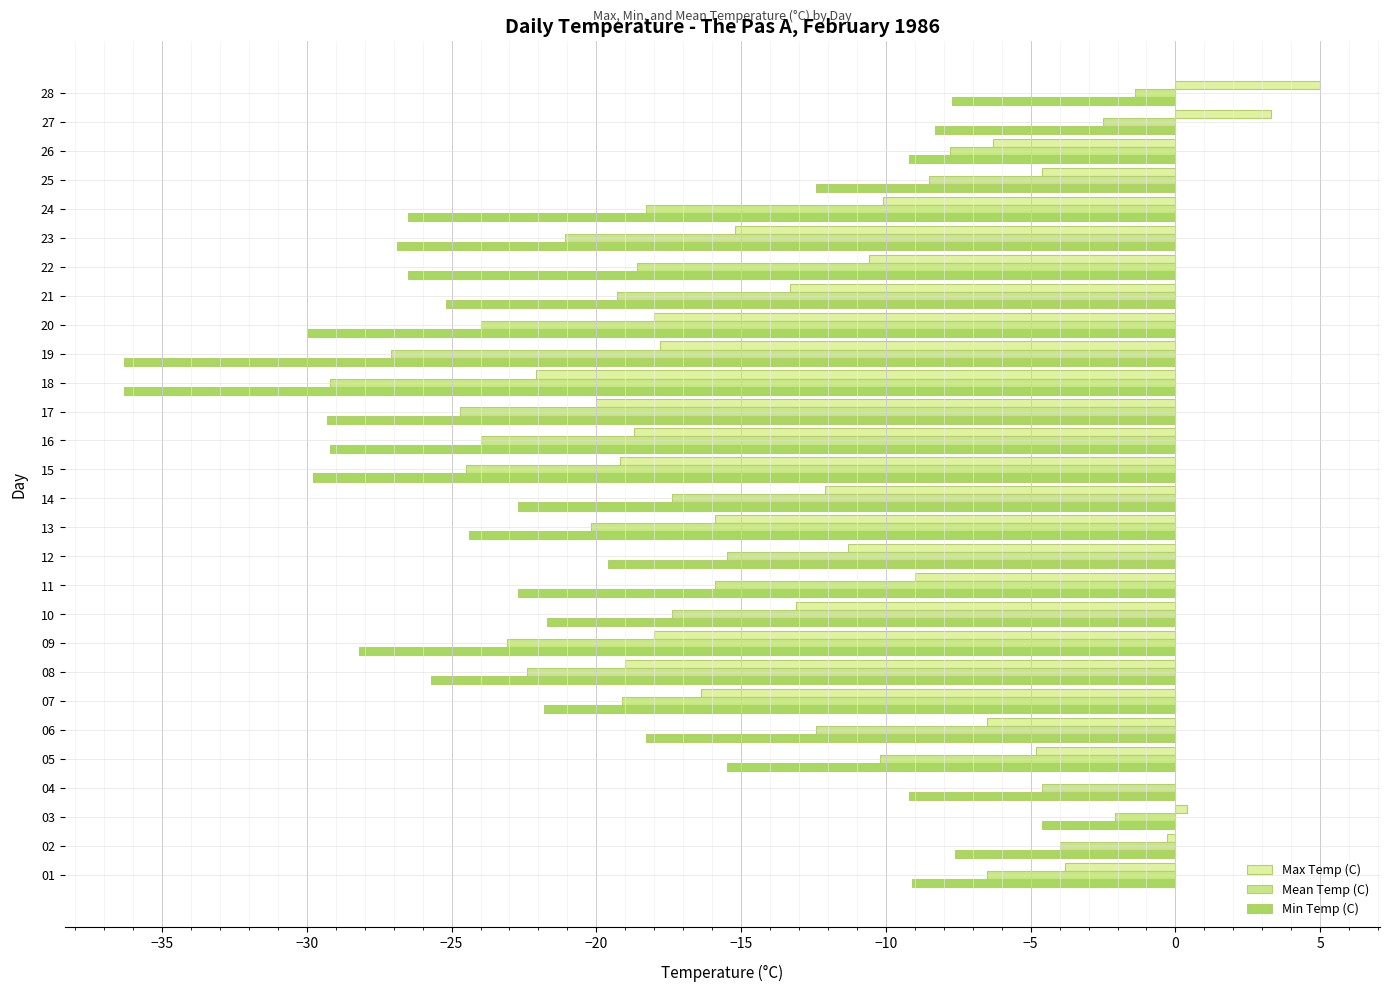

How many distinct data groups are displayed?

3